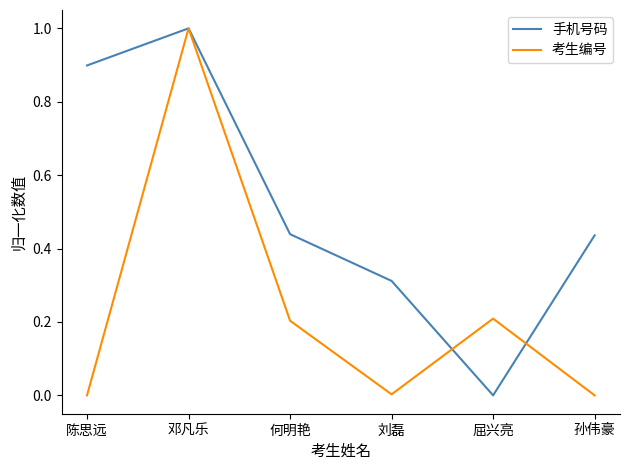

The value of 考生编号 at 邓凡乐 is 1.0. True or false?

True